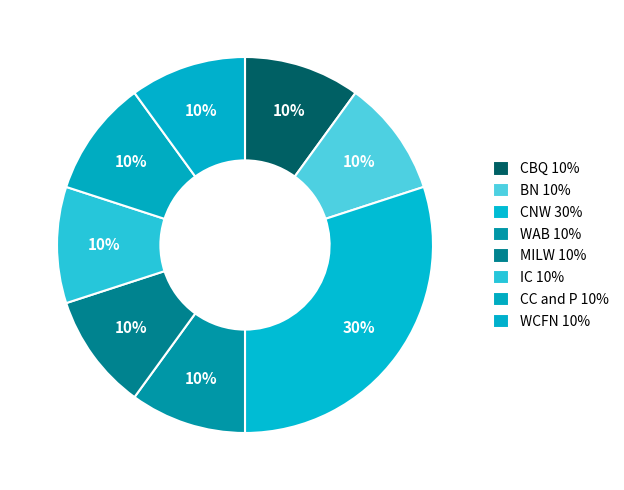

How many segments does this pie chart have?

8